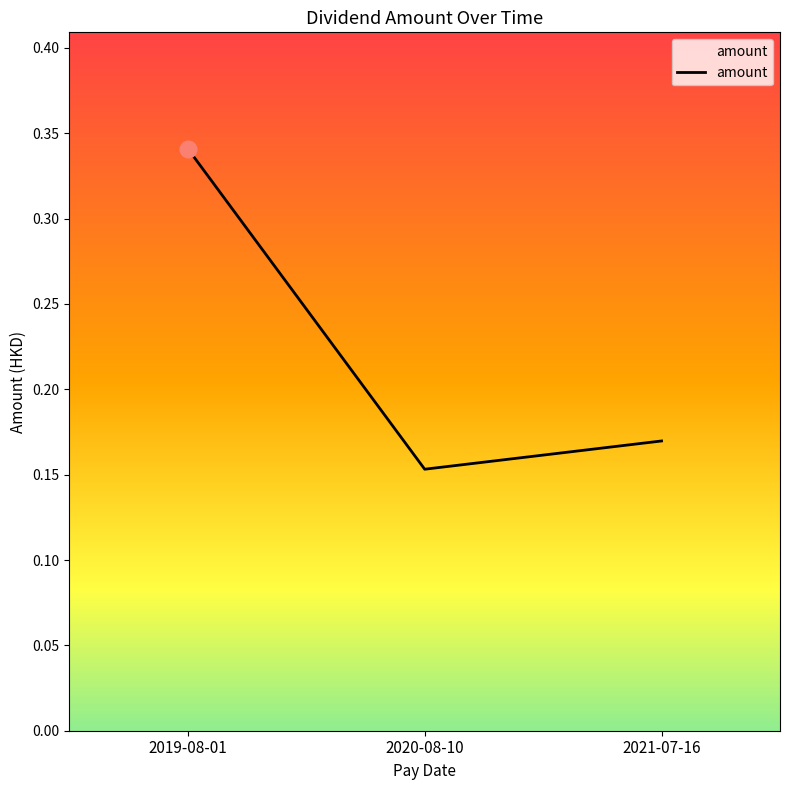

List the labels in order of value, smallest first.

2020-08-10, 2021-07-16, 2019-08-01